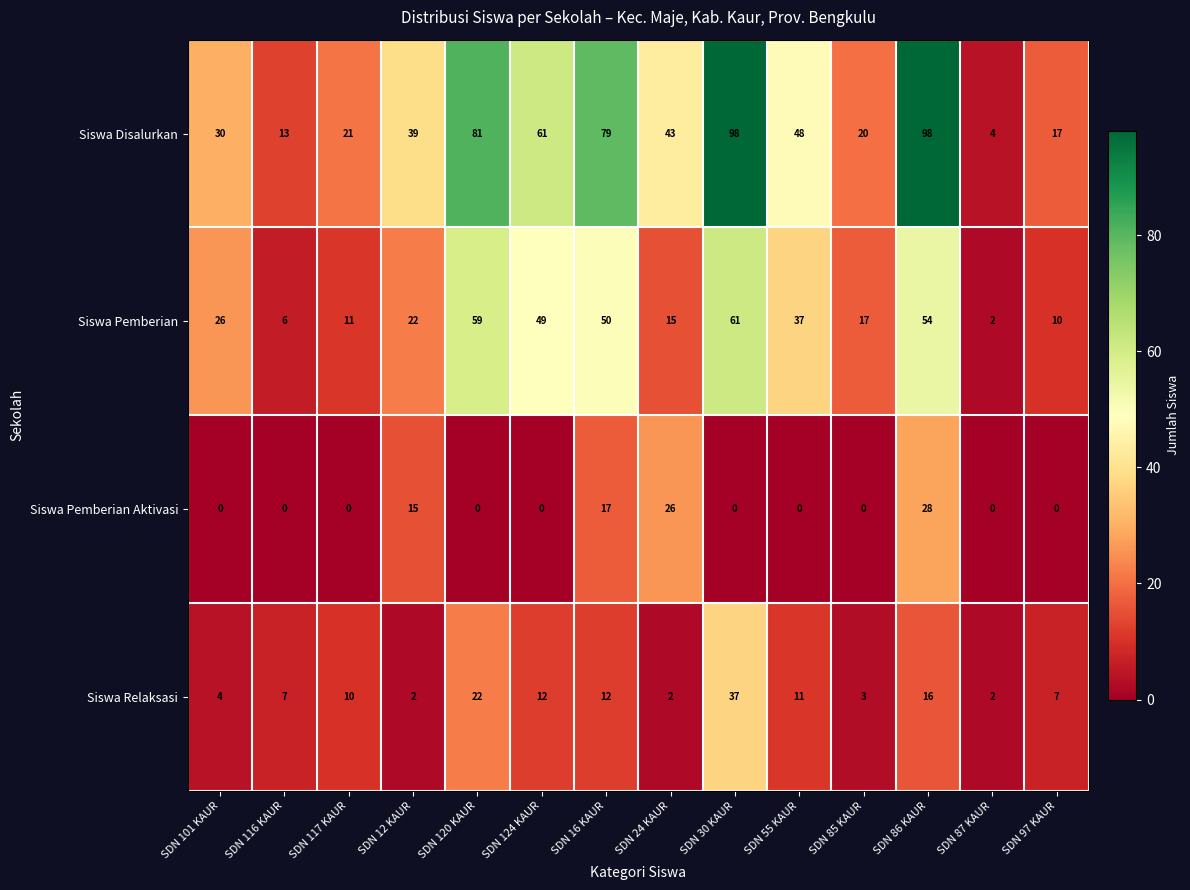

What is the average value of the Siswa Pemberian series?

30